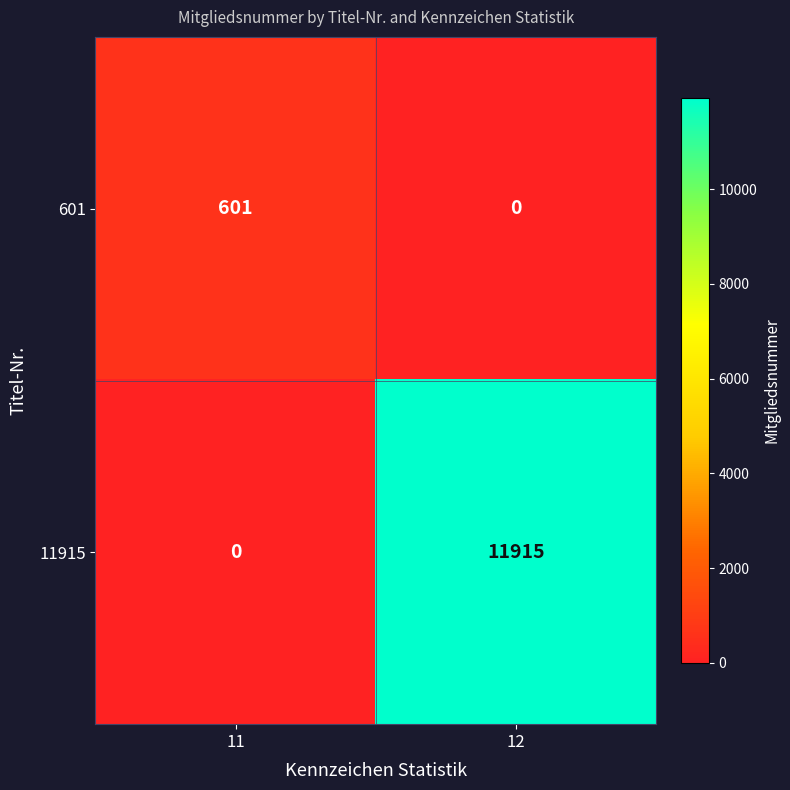

Which series has the widest spread of values?

11915